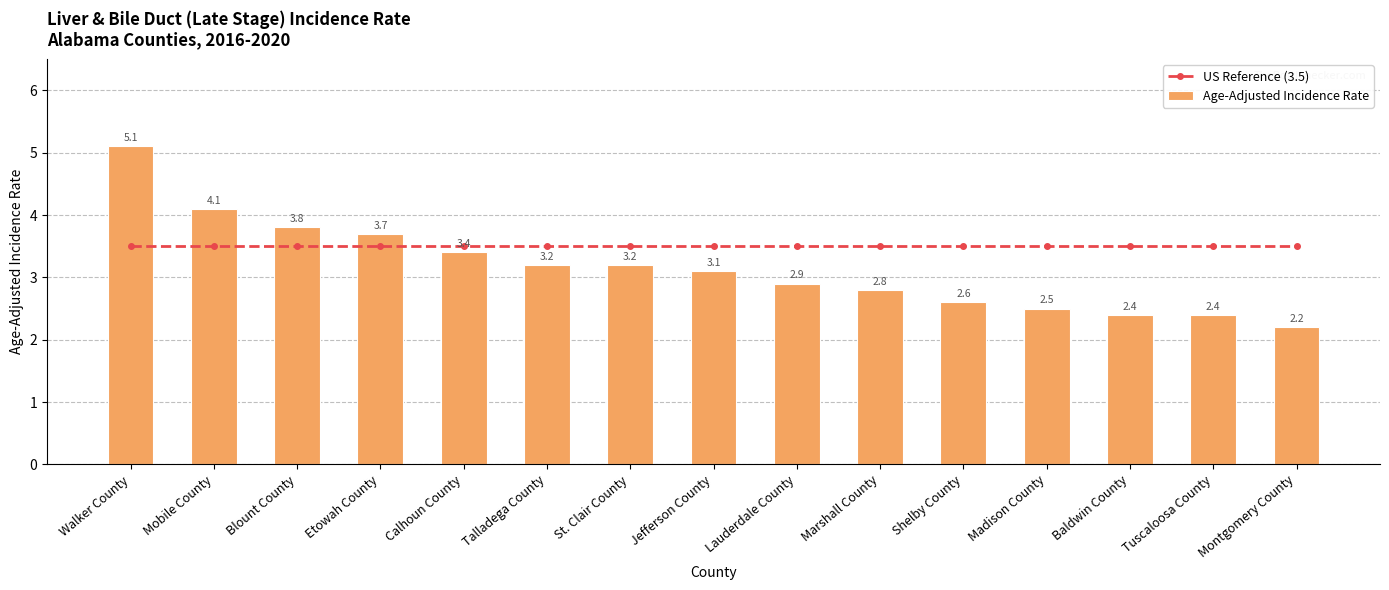

How many values in the Age-Adjusted Incidence Rate series are below 3?

7